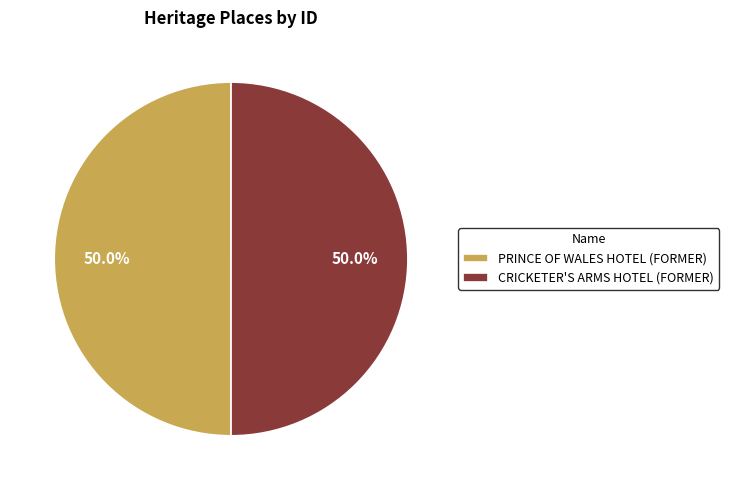

What is the ratio of the value at CRICKETER'S ARMS HOTEL (FORMER) to the value at PRINCE OF WALES HOTEL (FORMER)?

1.0